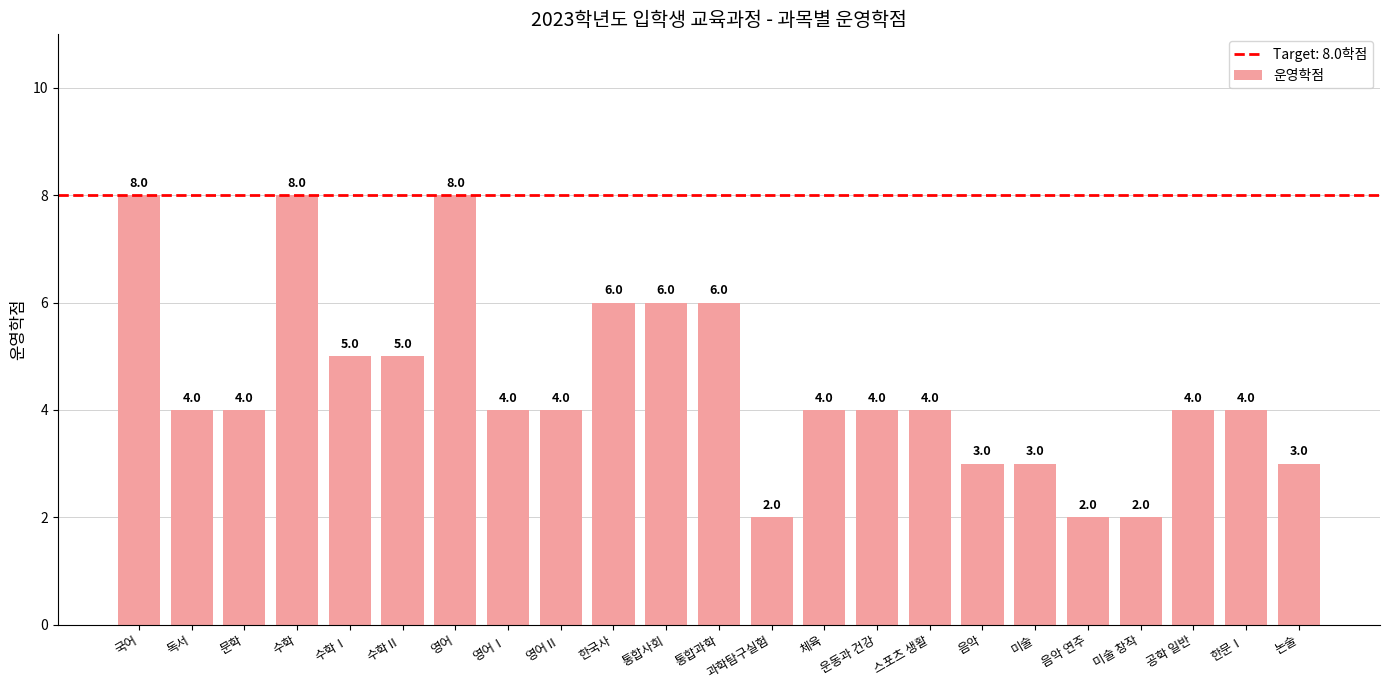

Count the values in the range 3 to 6.

17